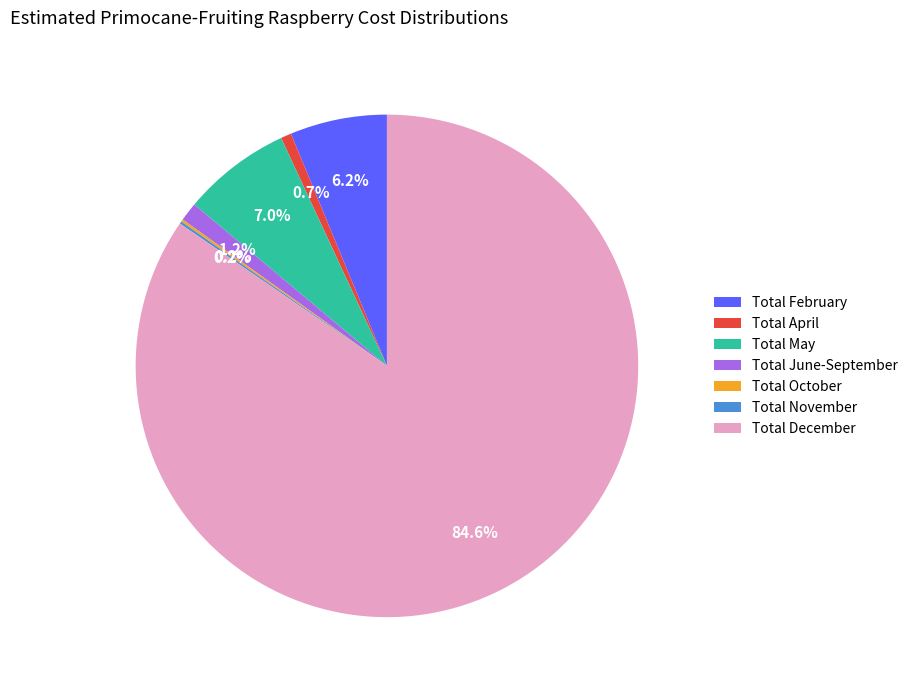

Which category accounts for the majority?

Total December